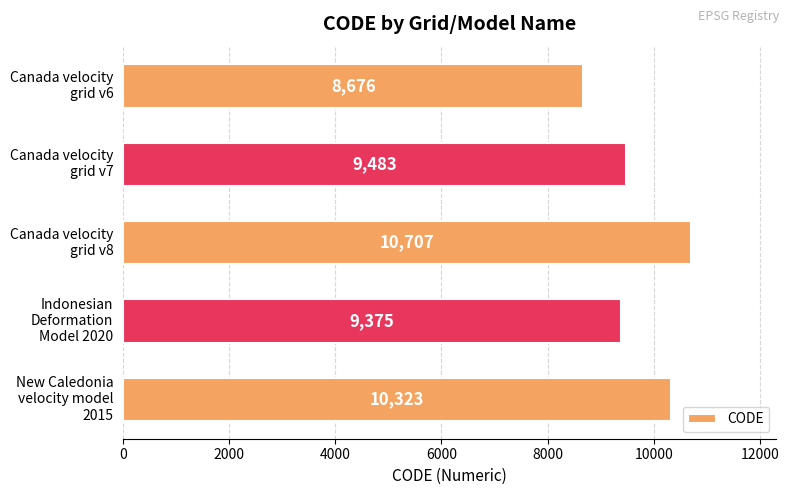

What is the average value?

9713